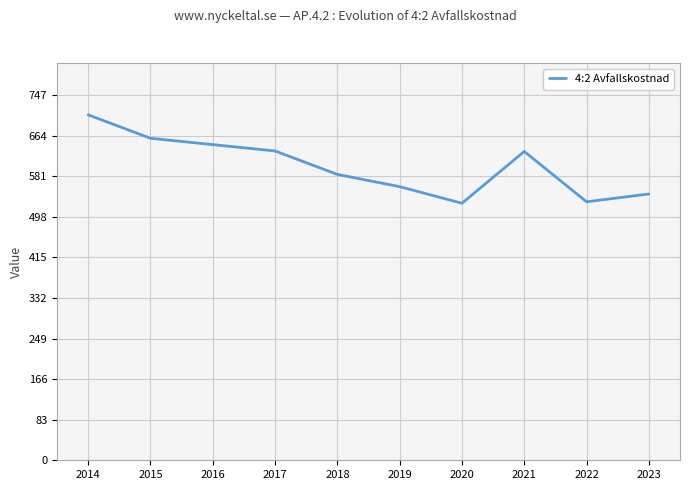

What is the ratio of the value at 2023 to the value at 2016?

0.8